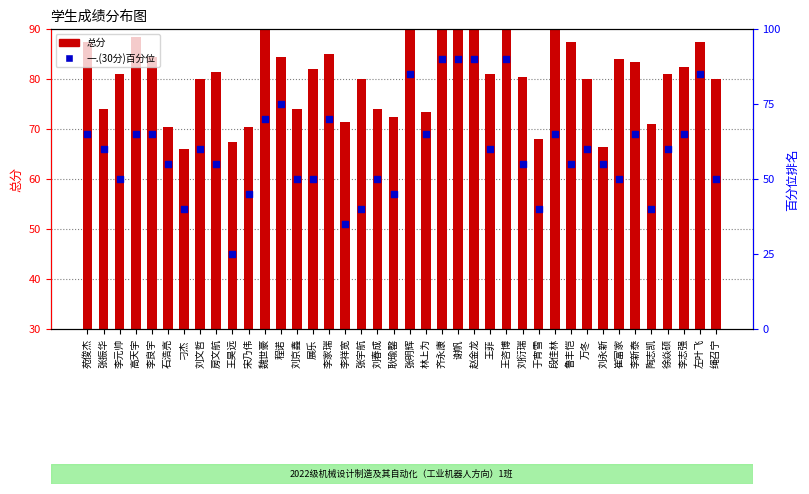

Is the value of 一.(30分)百分位 at 刘永新 greater than the value of 总分 at 刘春成?

Yes